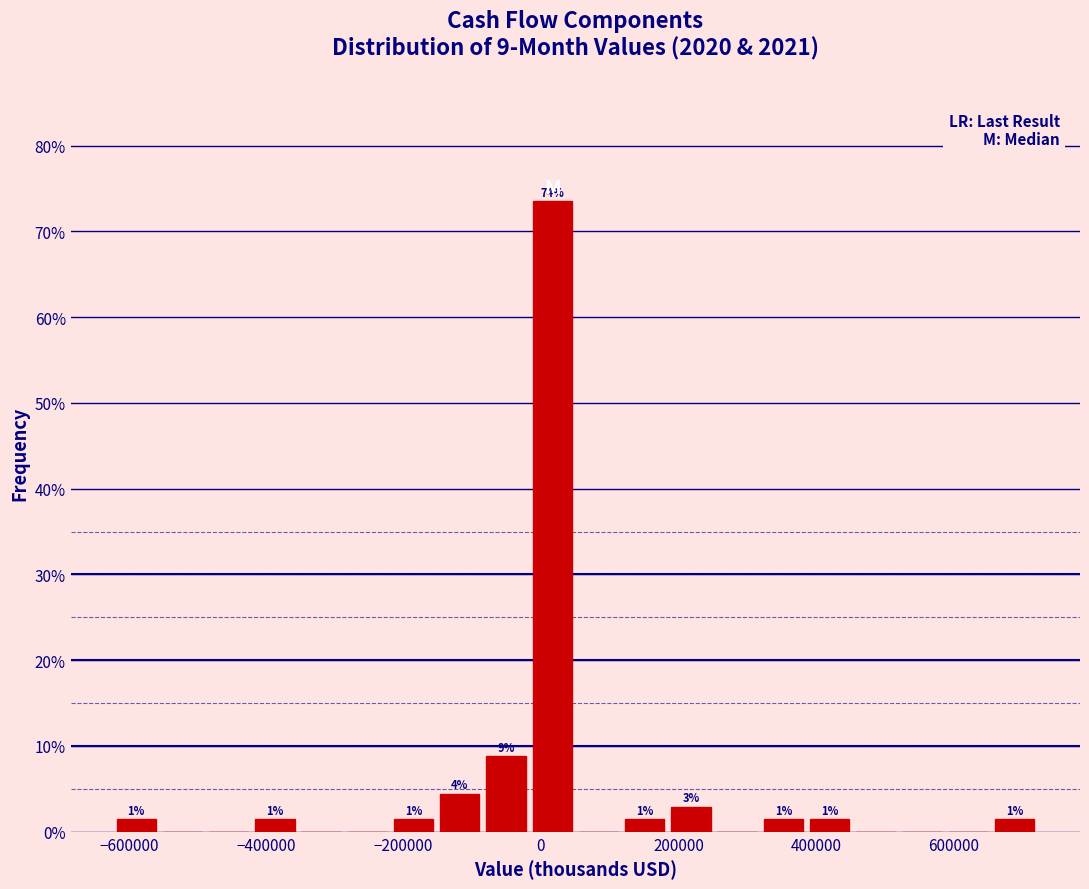

Around what value on the x-axis is the tallest bar? Give the approximate position of its centre, as read against the axis.

20000